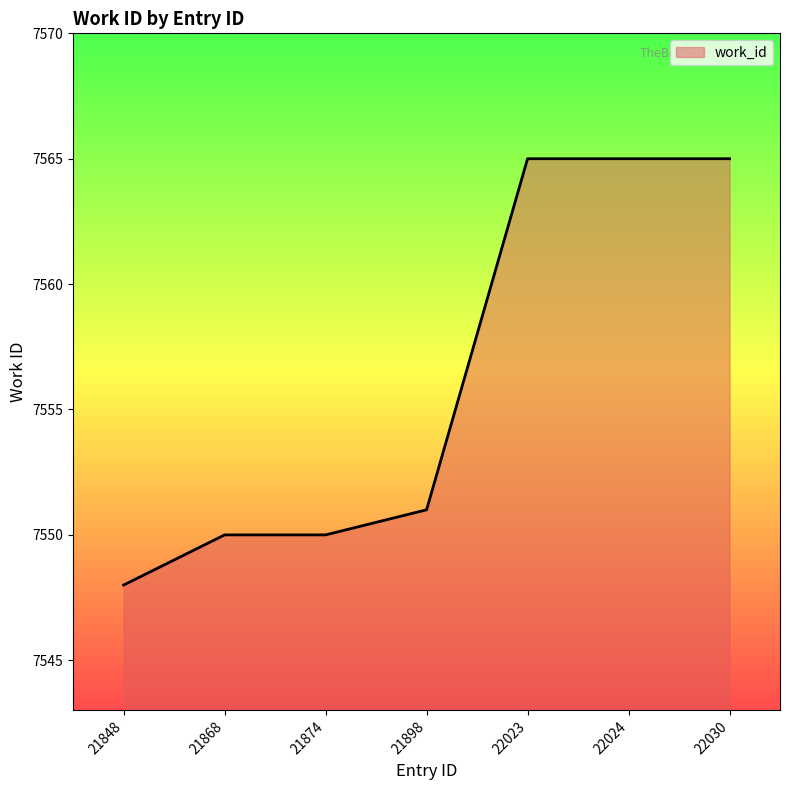

At which label is the value closest to 7556?

21898